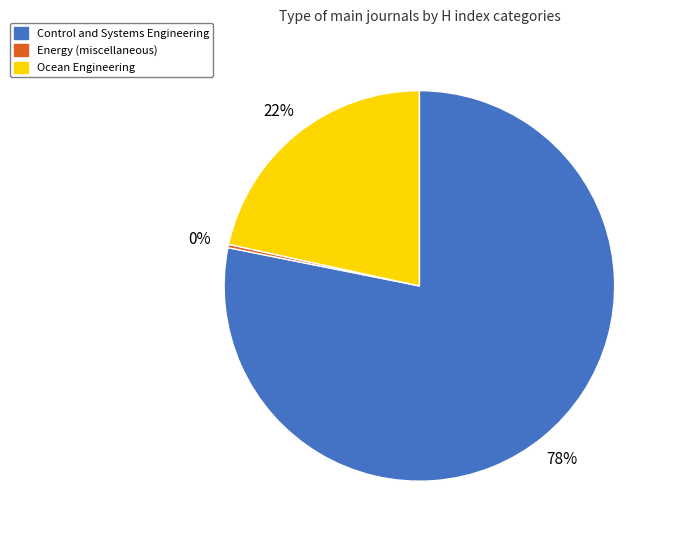

Between Control and Systems Engineering and Ocean Engineering, which is larger?

Control and Systems Engineering